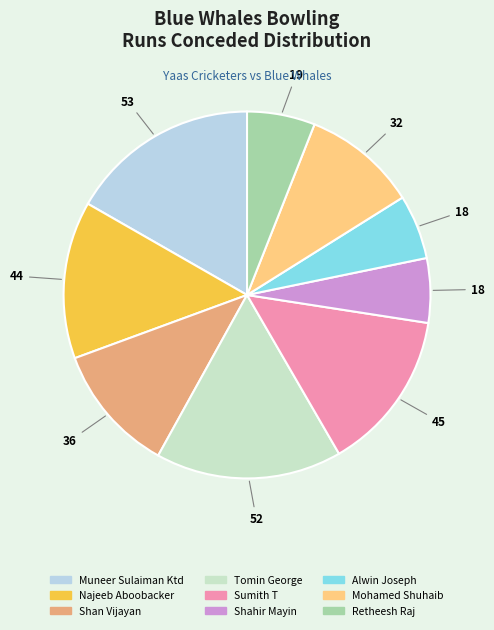

Is it true that Alwin Joseph is 6% of the pie?

True